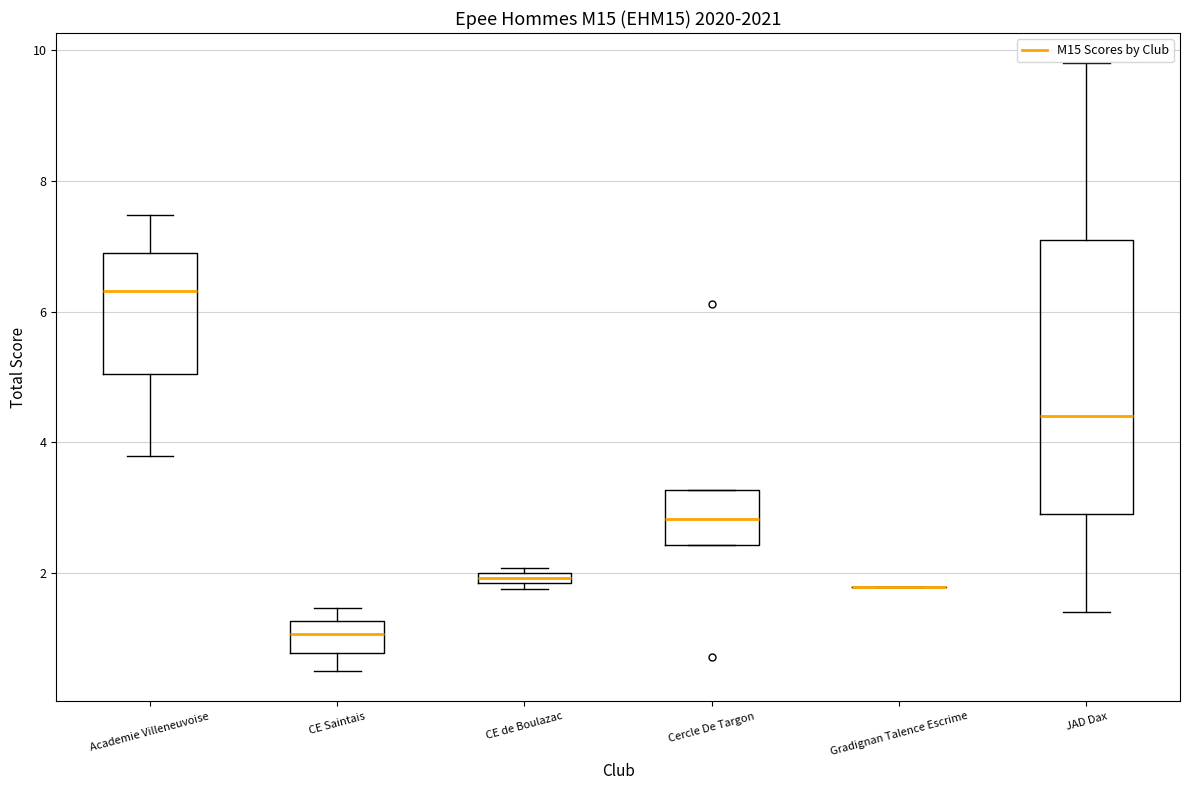

Which box is the tallest, from its lower edge to its upper edge?

JAD Dax